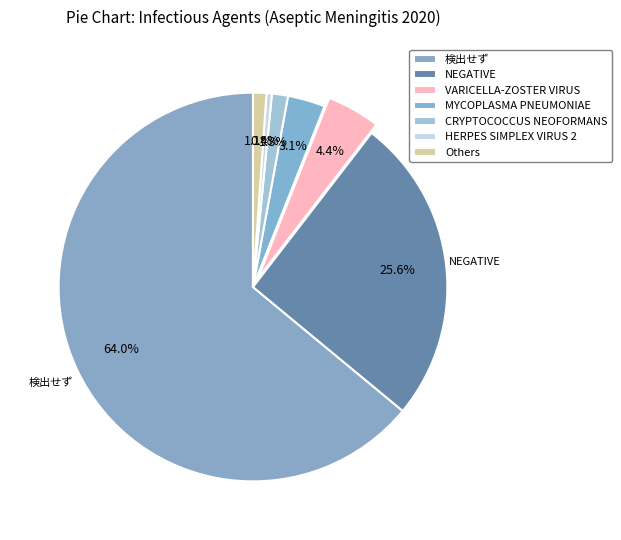

How many slices are in this pie chart?

7